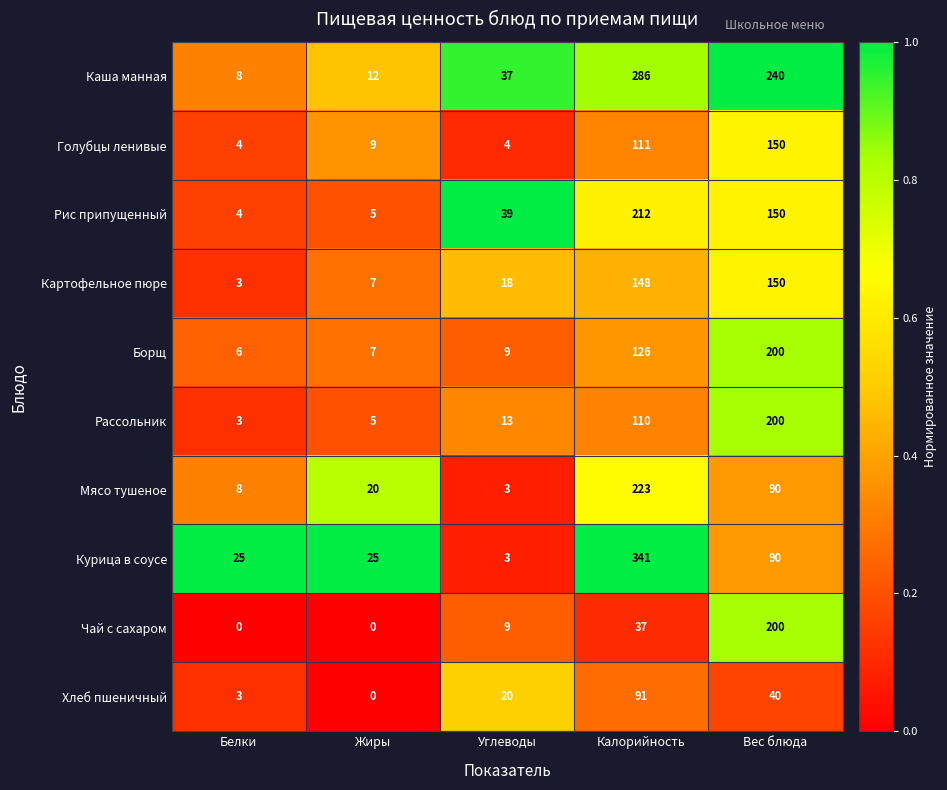

Which series has the largest total across all categories?

Каша манная